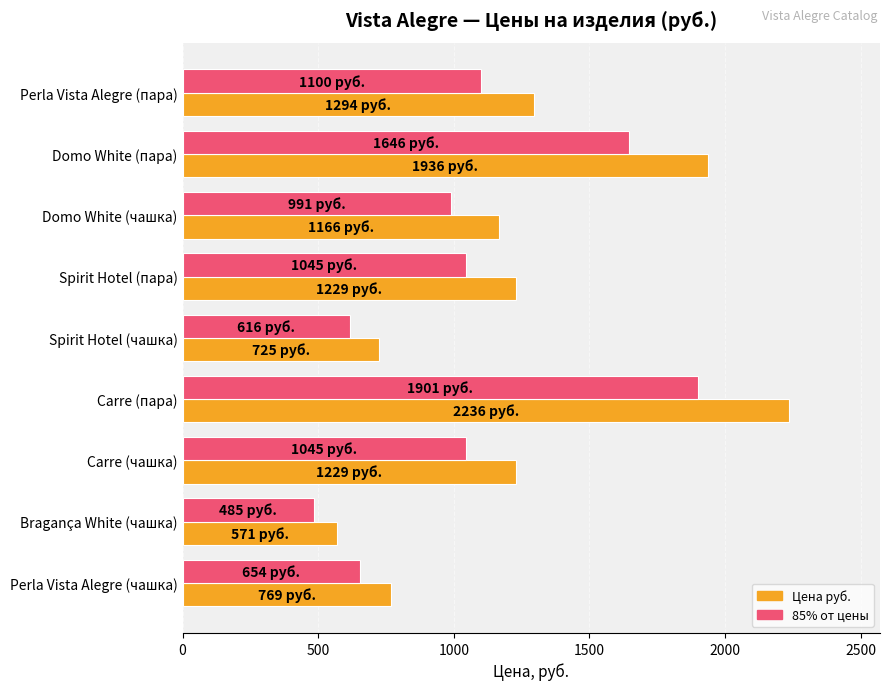

What is the greatest value displayed?

2236.0